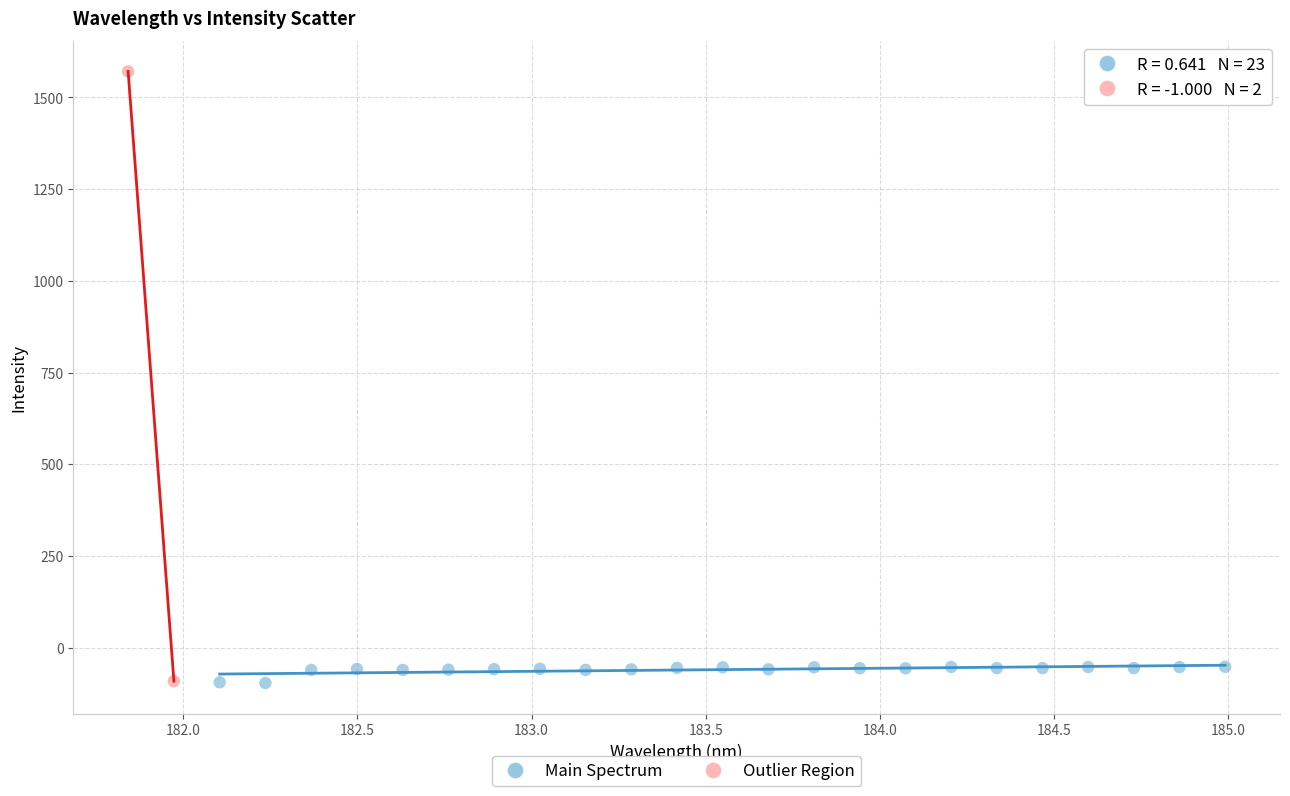

Which series has the widest spread of Y values?

Outlier Region